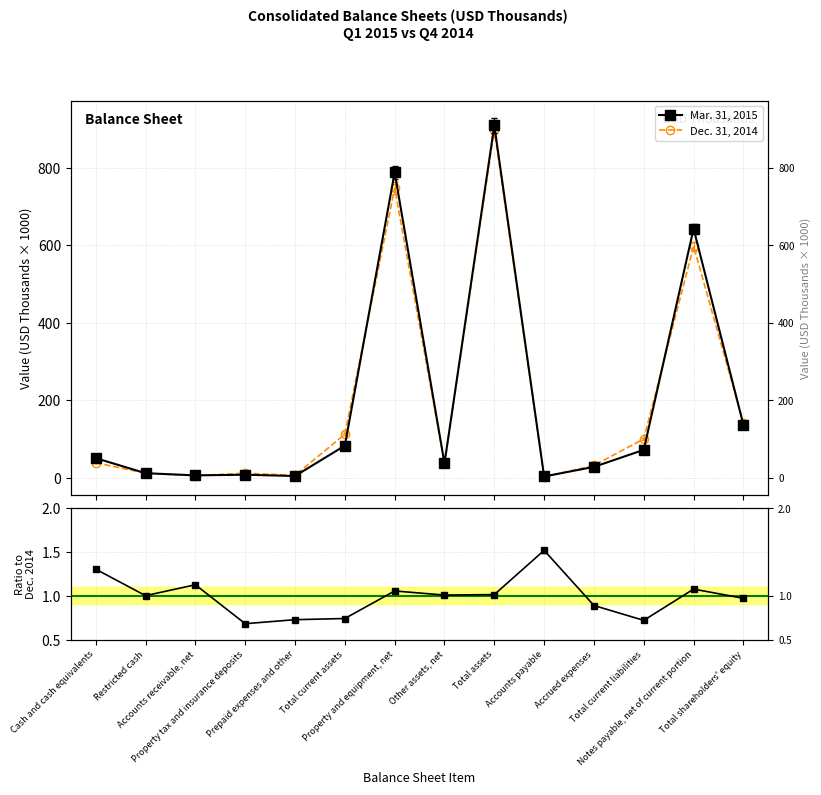

What is the smallest value displayed?

0.7